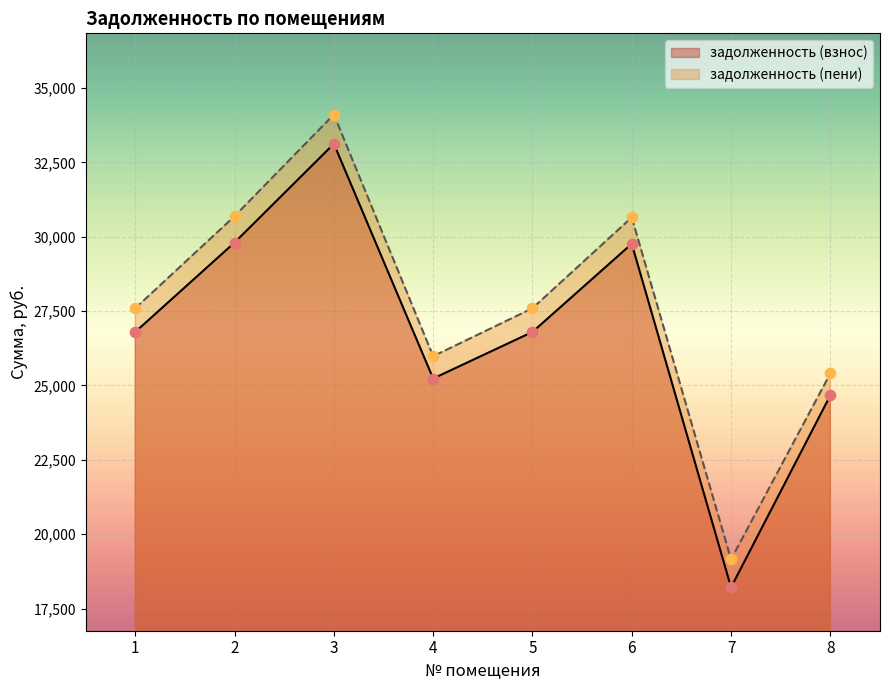

Which series has the largest Y range (max minus min)?

задолженность (пени)